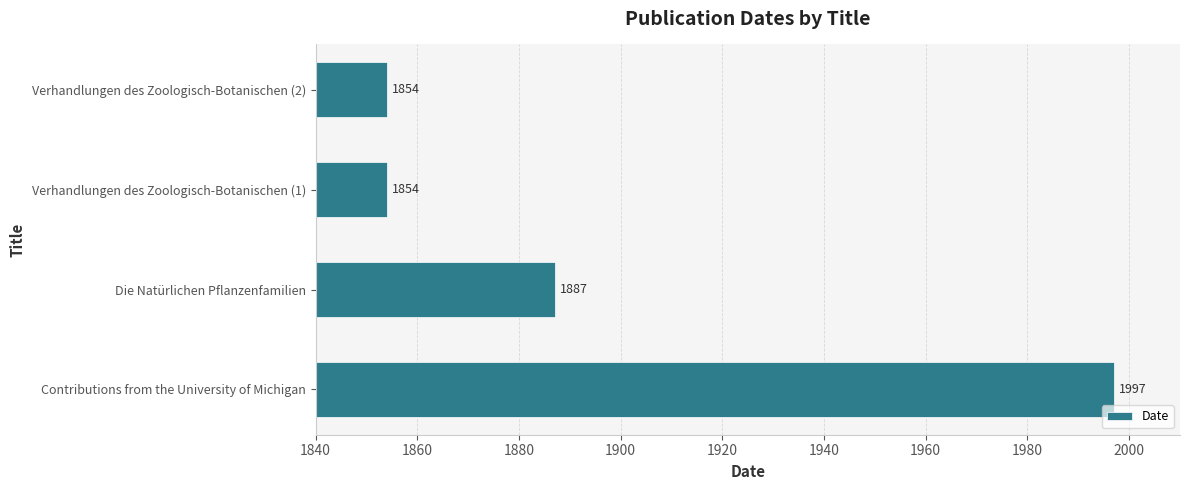

At which label is the value closest to 1925?

Die Natürlichen Pflanzenfamilien